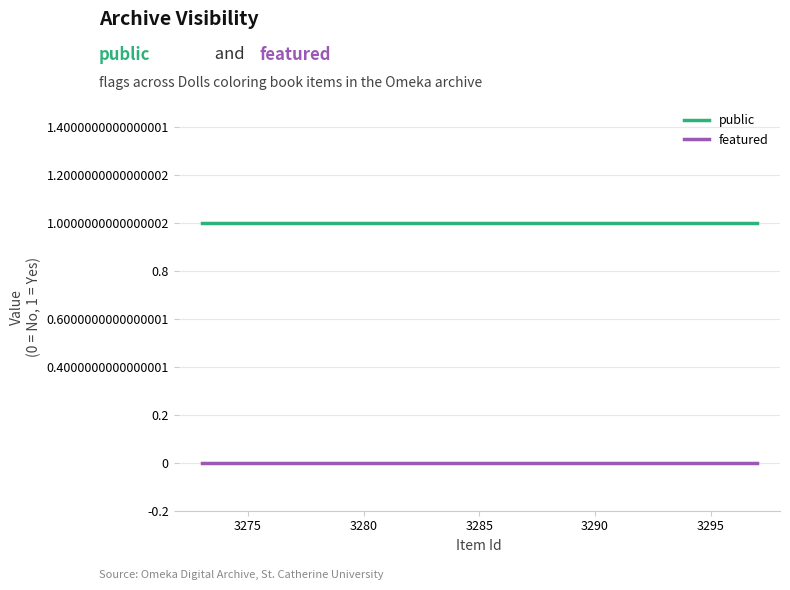

True or false: featured and public intersect in this chart.

False